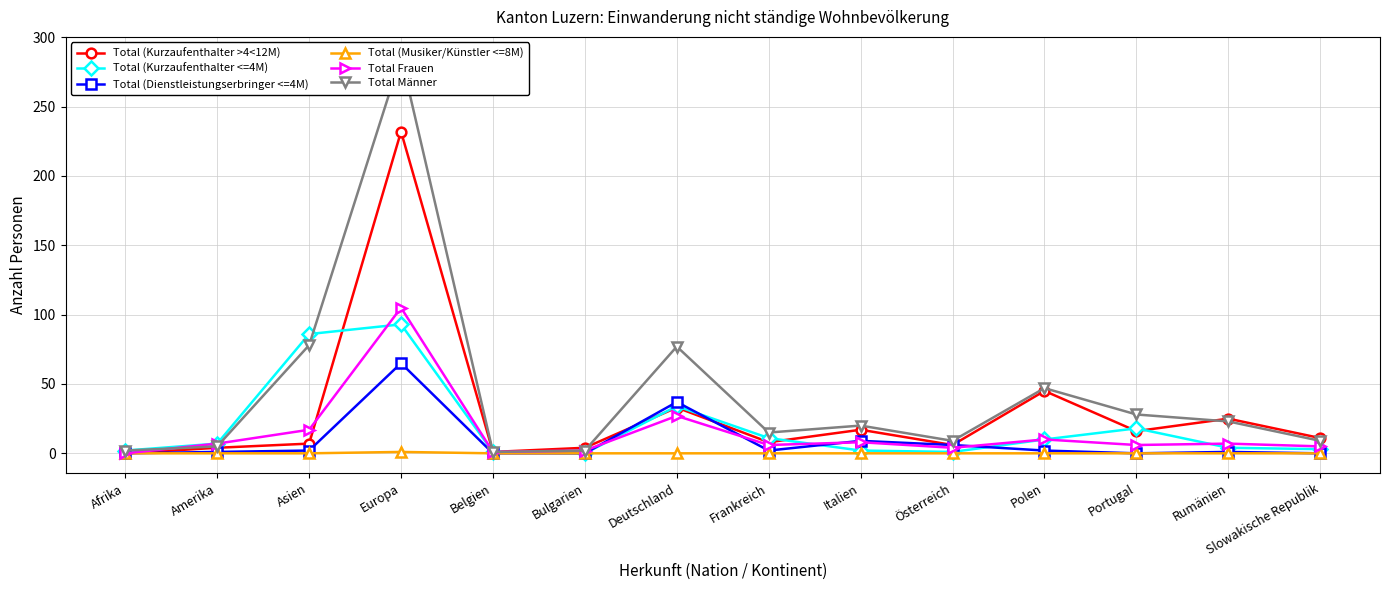

Which label corresponds to the largest value in the chart?

Europa